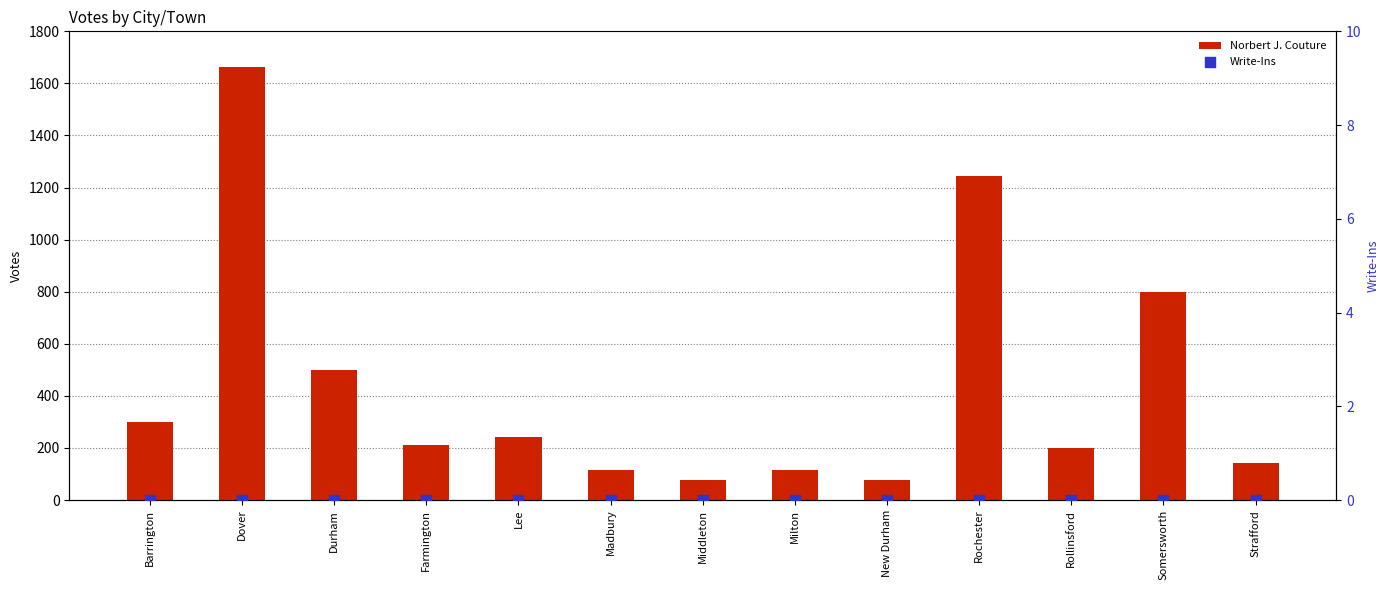

At which category is the sum across all series the highest?

Dover